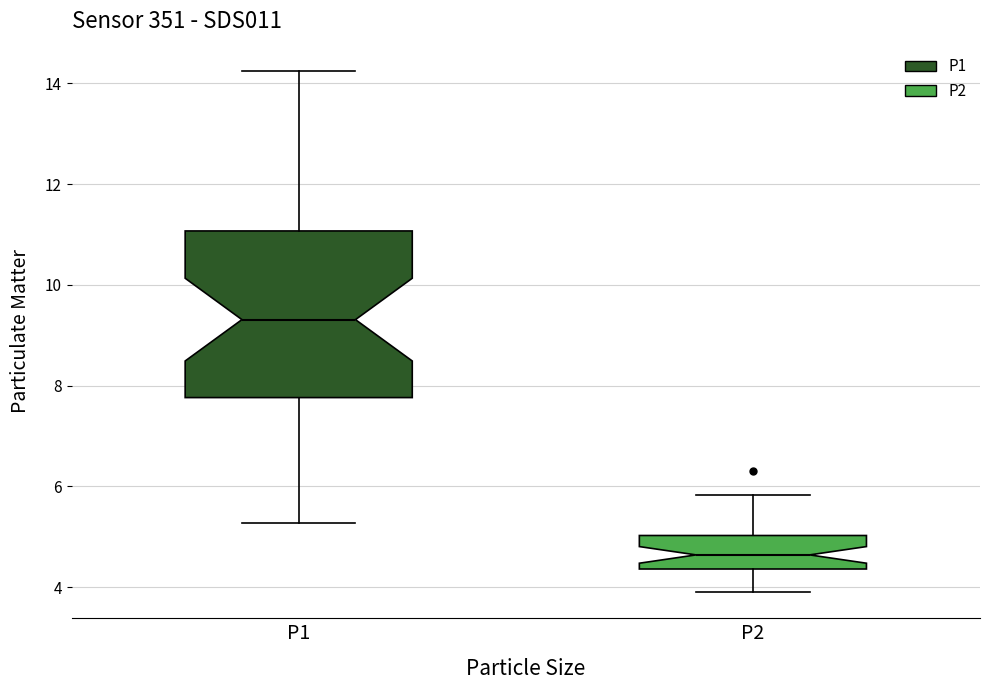

Reading left to right, transcribe this box plot: for each box, give where its median line is, the range the box spans, and where its two whiskers end, as read against the y-axis. The values are not printed on the chart, so give them approximately, as read against the axis.

P1: median 9.4, box 7.8 to 11.0, whiskers 5.2 to 14.2
P2: median 4.6, box 4.4 to 5.0, whiskers 4.0 to 5.8